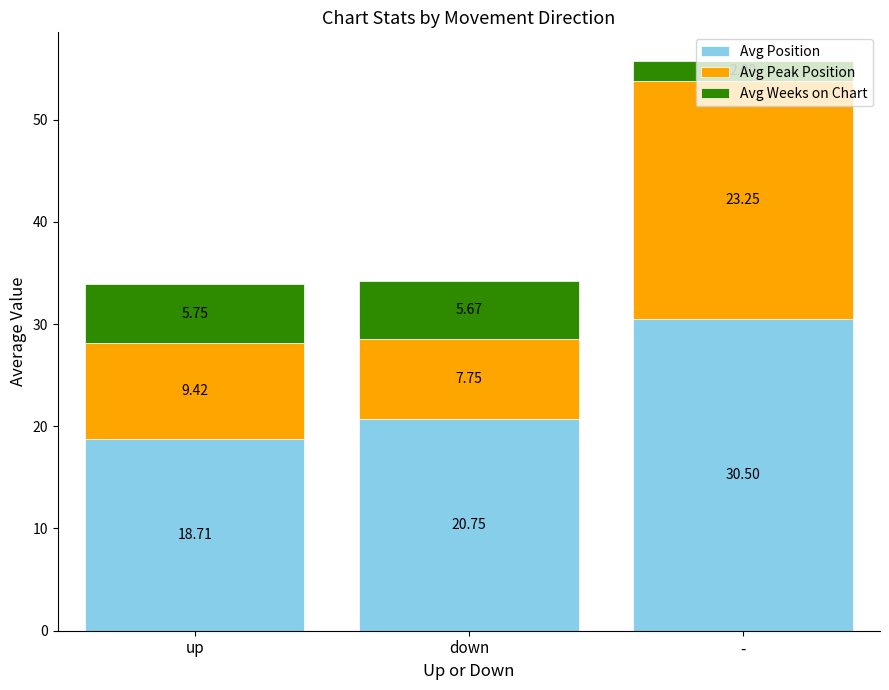

What are all the series names shown in the legend?

Avg Position, Avg Peak Position, Avg Weeks on Chart